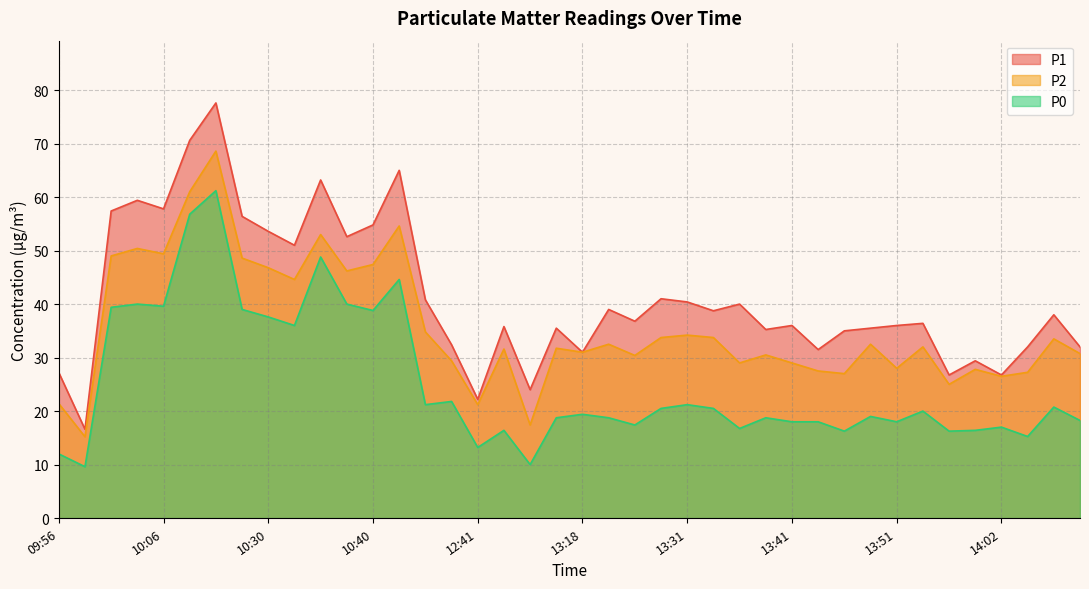

What is the maximum value for P2?

68.6